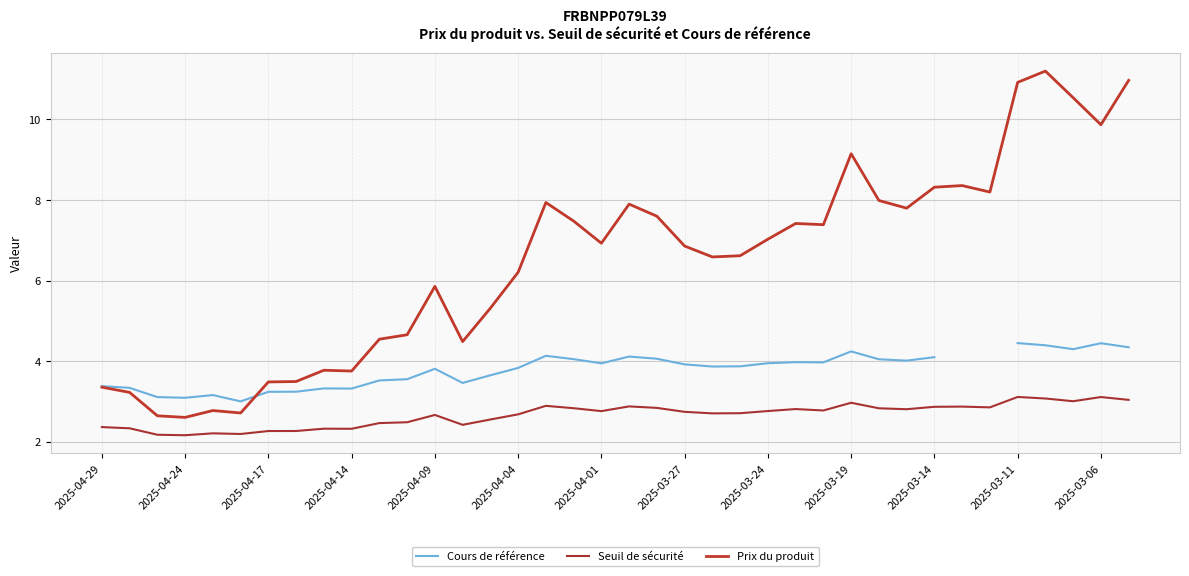

Does the chart display data point markers on the line(s)?

No